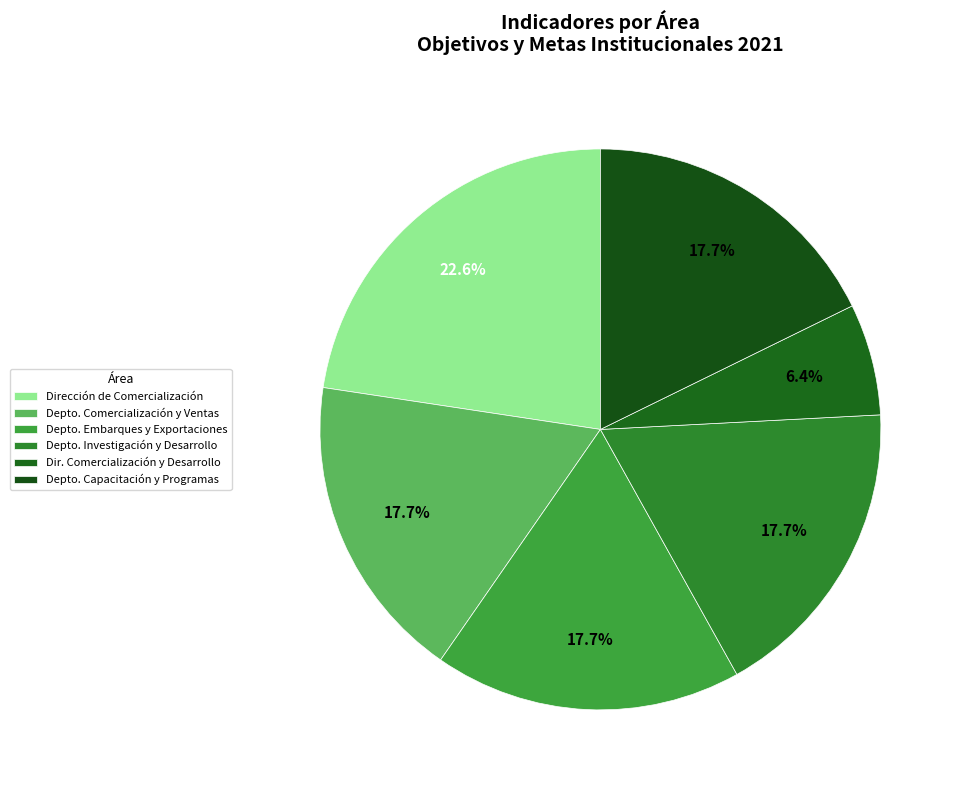

Count the number of slices in the pie.

6